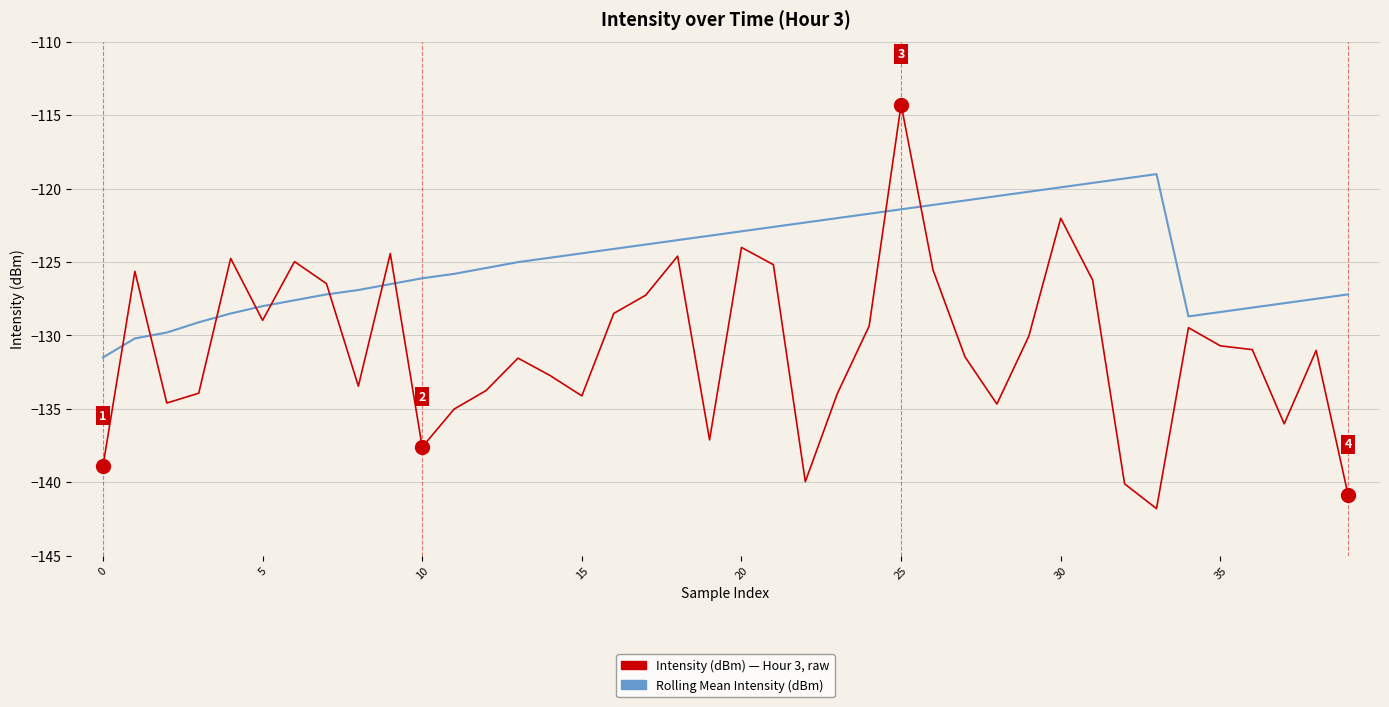

What is the difference between the Intensity (dBm) — Hour 3, raw values at 26 and 10?

12.1